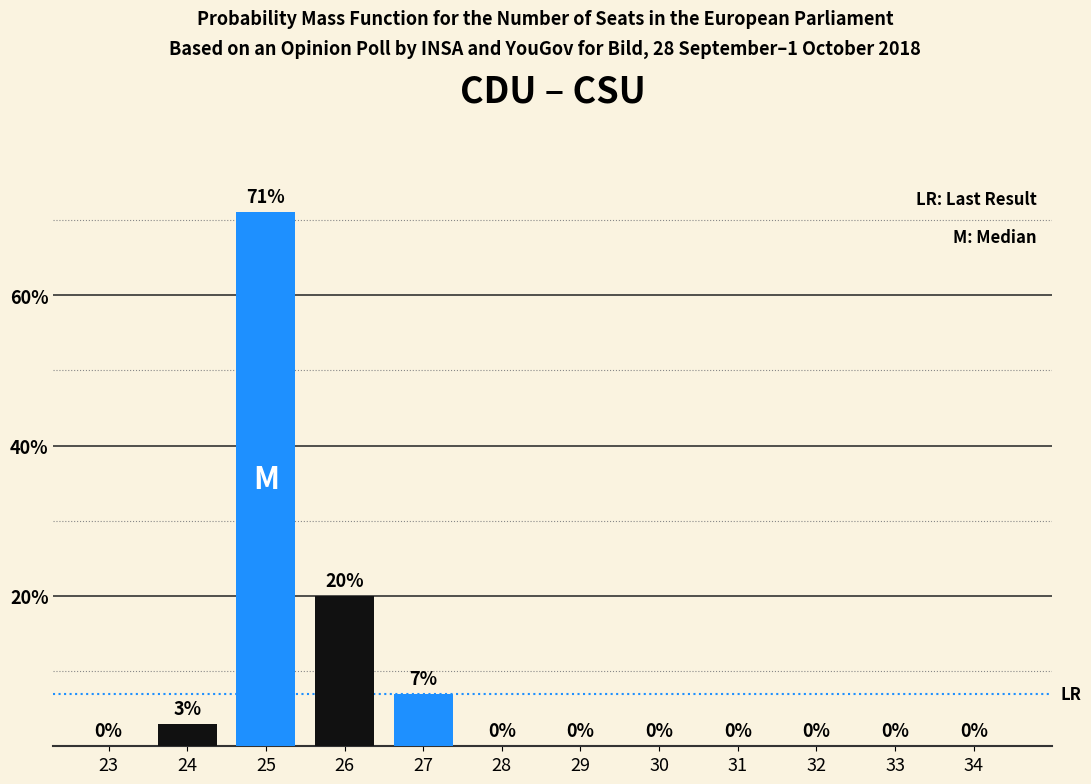

At which label is the value closest to 35?

26